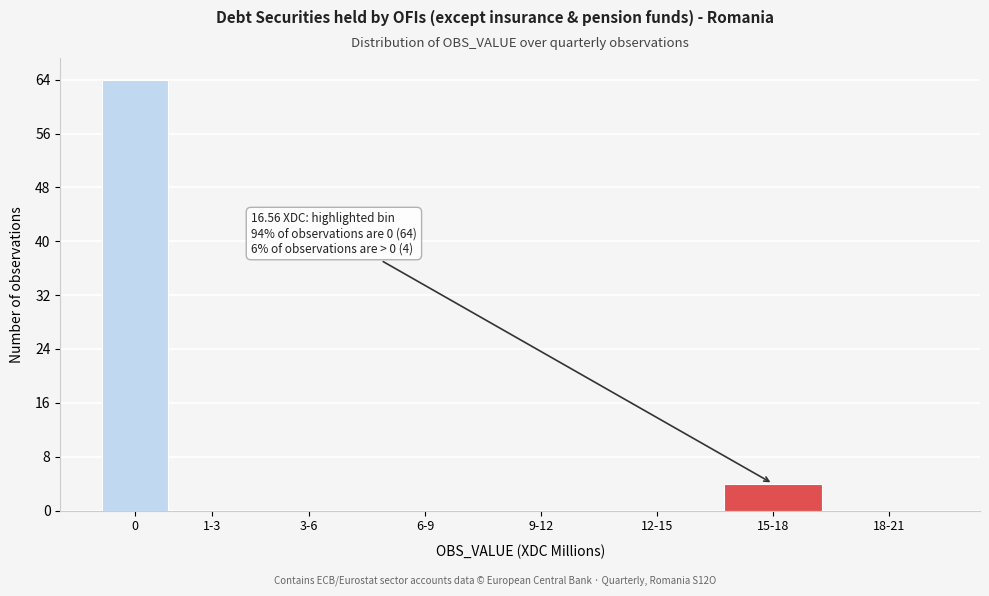

Reading right to left, extract all data points from this chart.

18-21=0	15-18=4	12-15=0	9-12=0	6-9=0	3-6=0	1-3=0	0=64